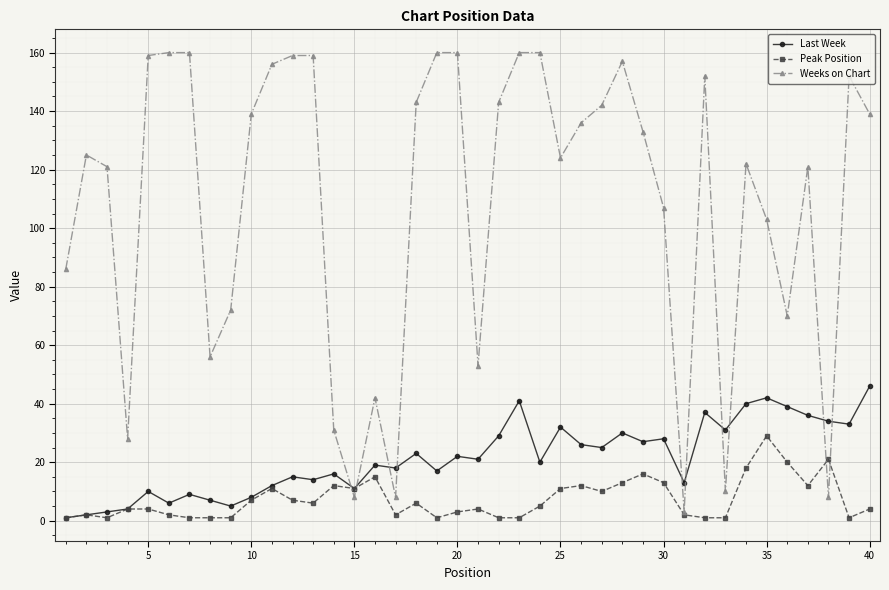

Which series has the largest total across all categories?

Weeks on Chart